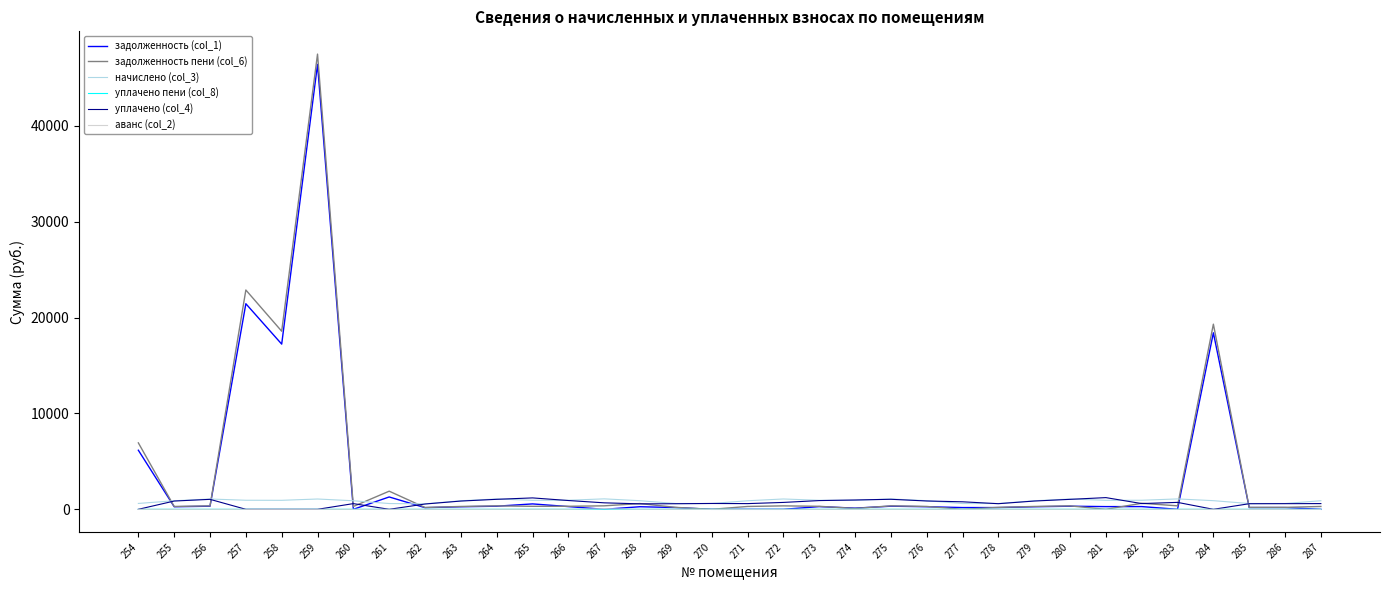

Which series has the largest range (max minus min)?

задолженность пени (col_6)